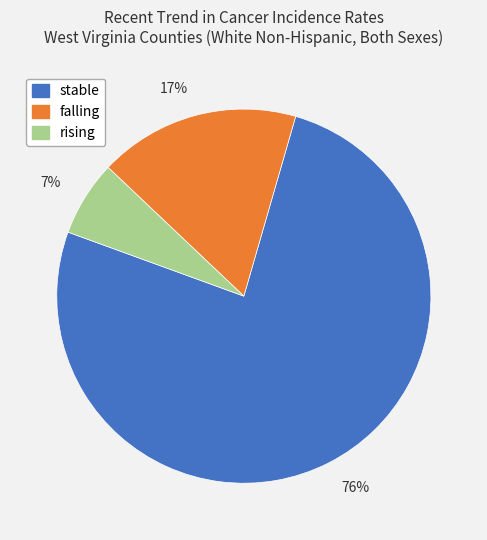

Is there a majority slice in this chart?

Yes